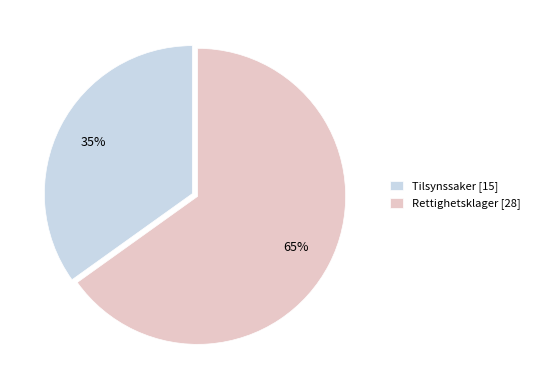

To the nearest percent, what portion does Tilsynssaker represent?

35%